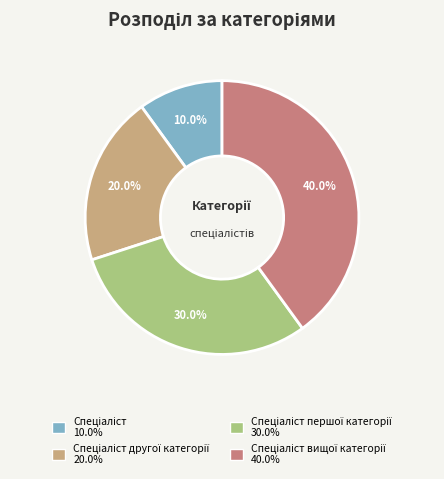

Is there a majority slice in this chart?

No